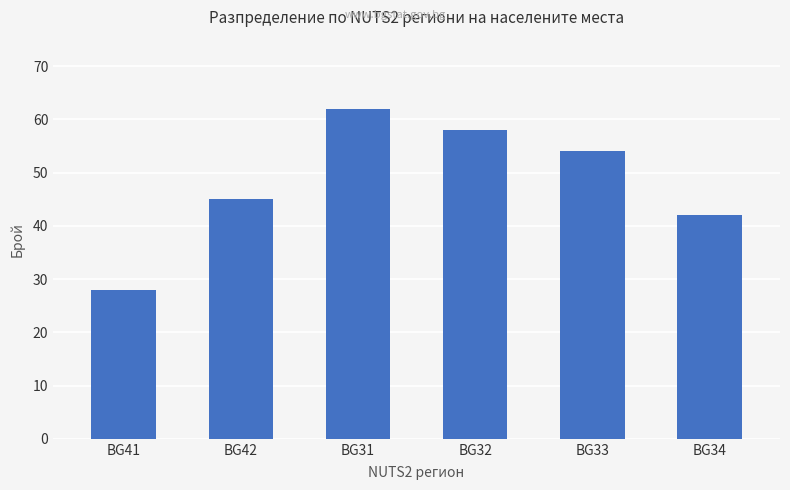

Is it true that the value at BG32 is 58?

True